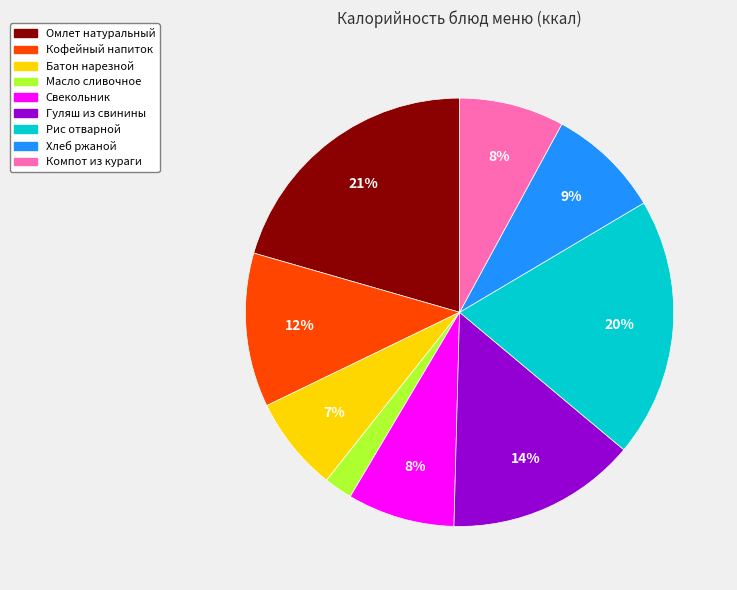

To the nearest percent, what portion does Масло сливочное represent?

2%